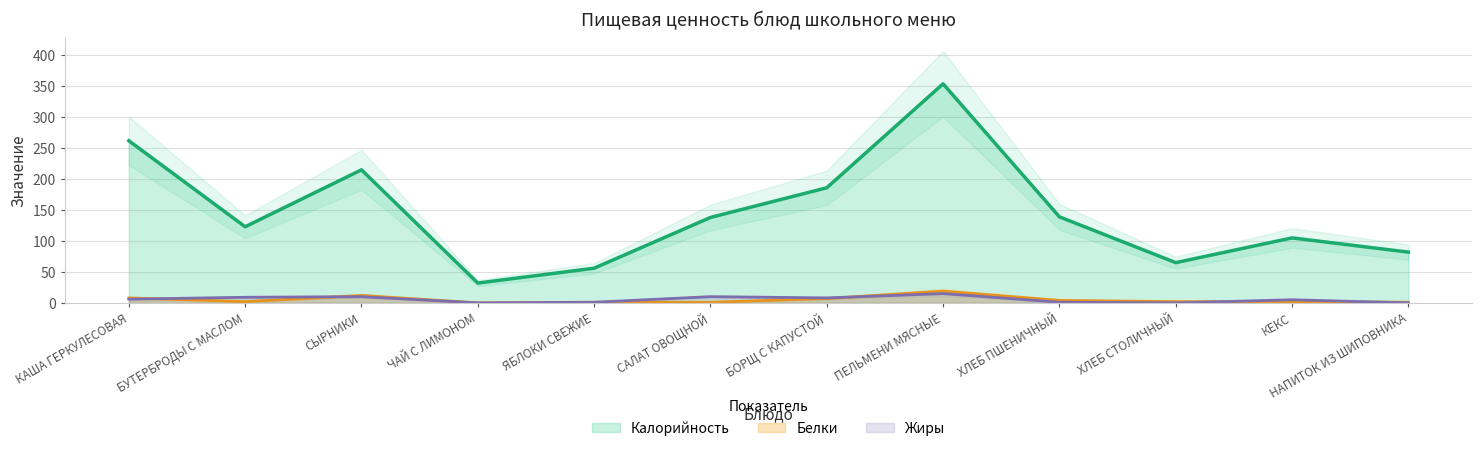

What is the total value across all series at БУТЕРБРОДЫ С МАСЛОМ?

134